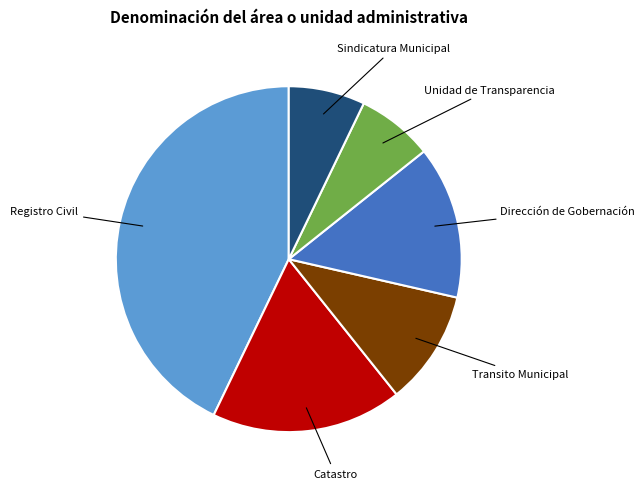

Count the number of slices in the pie.

6